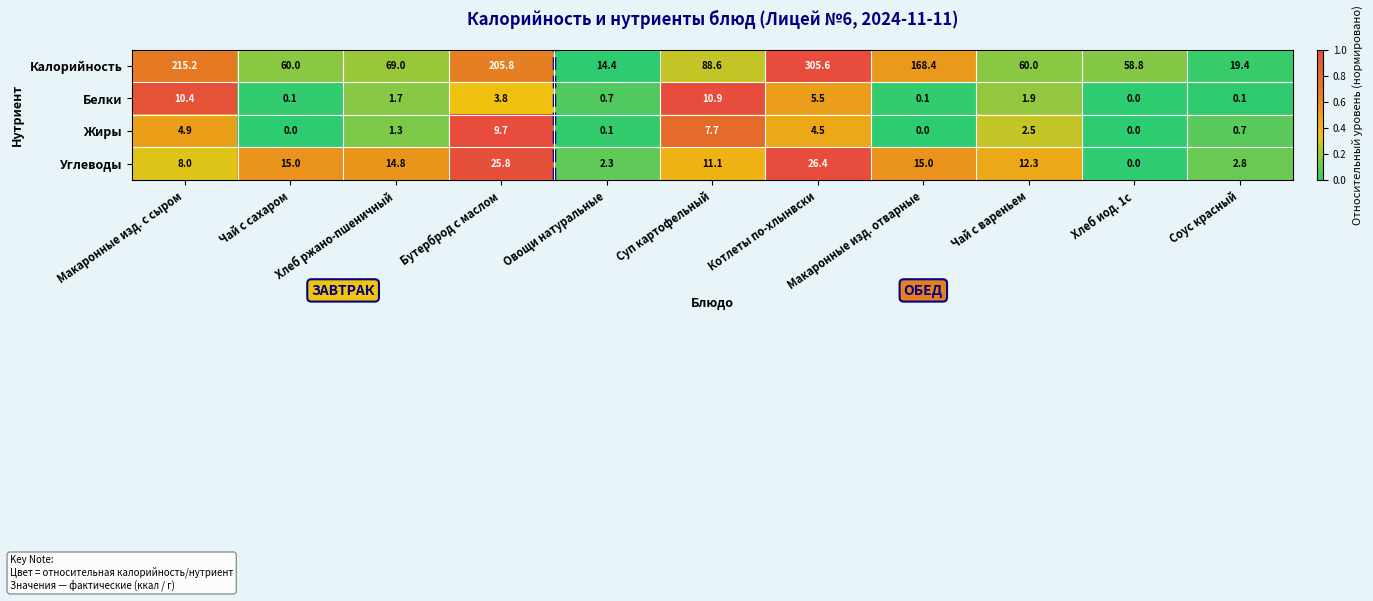

What is the total value across all series at Котлеты по-хлынвски?

342.0